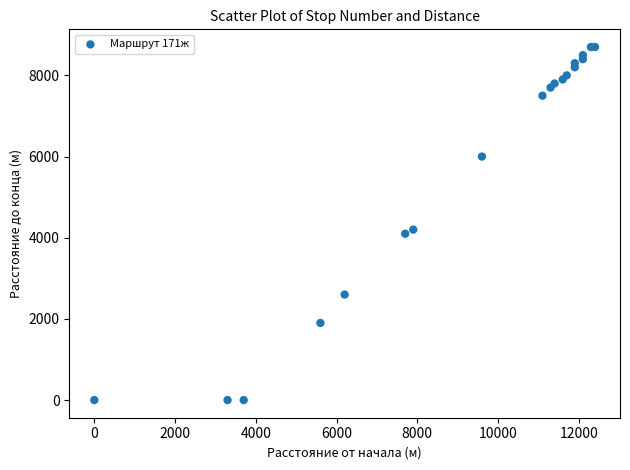

What Y value in the scatter plot is closest to 4350?

4200